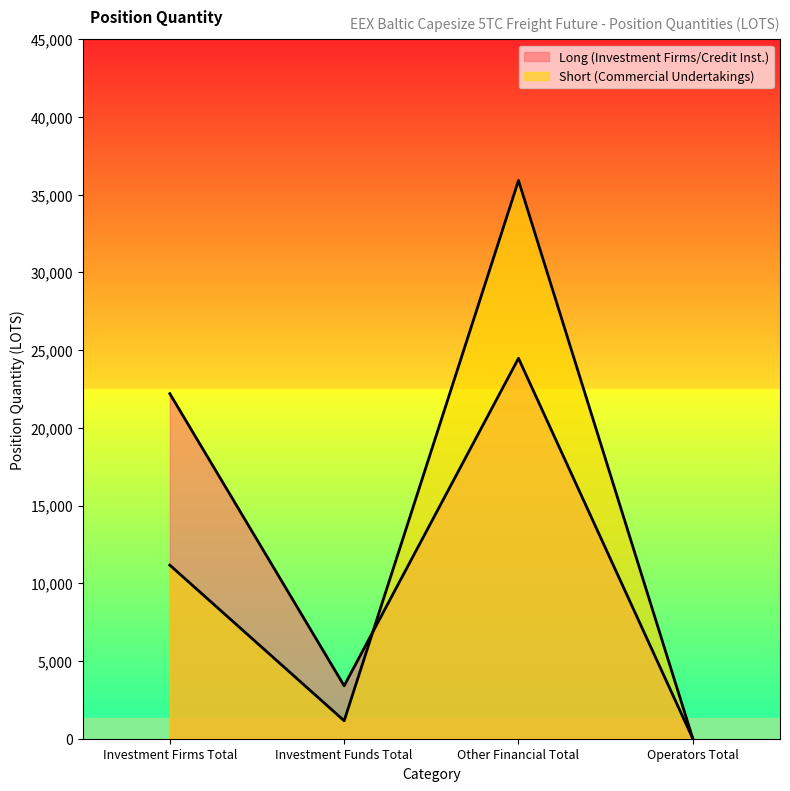

Rank the categories by Short (Commercial Undertakings) value from lowest to highest.

Operators Total, Investment Funds Total, Investment Firms Total, Other Financial Total